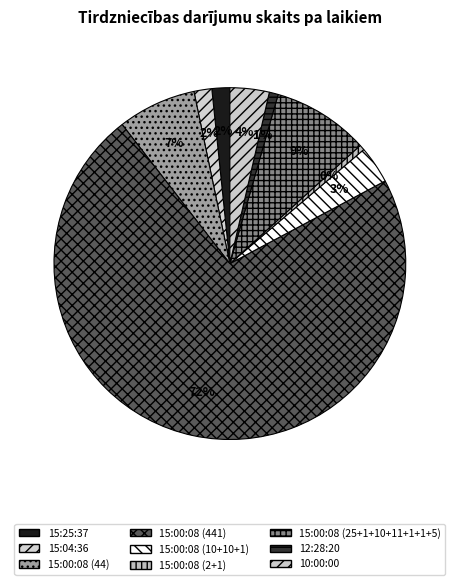

Is it true that 15:04:36 is 2% of the pie?

True